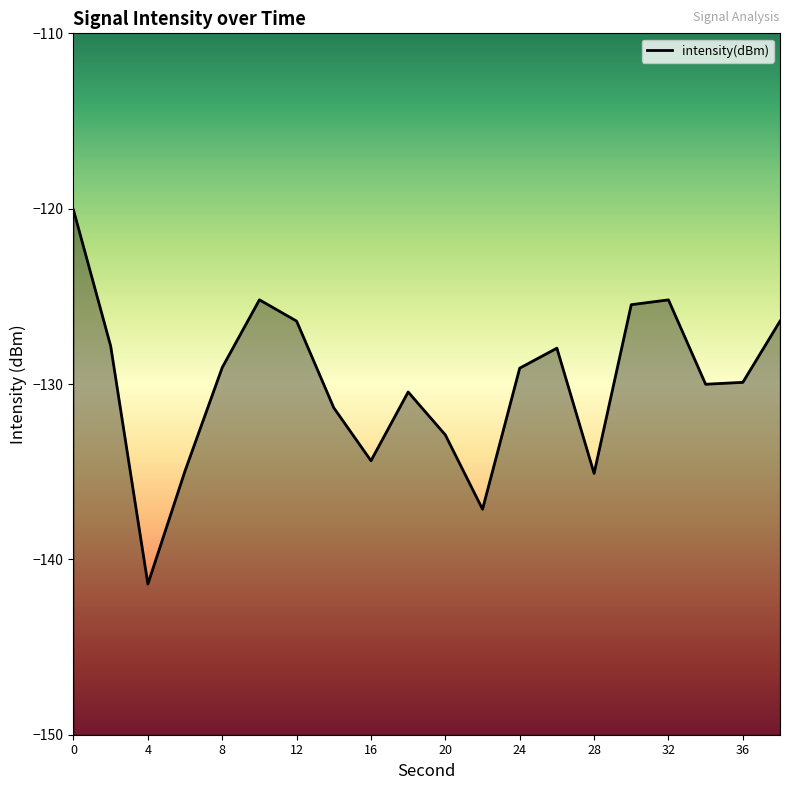

What is the difference between the maximum and second lowest values?

17.1